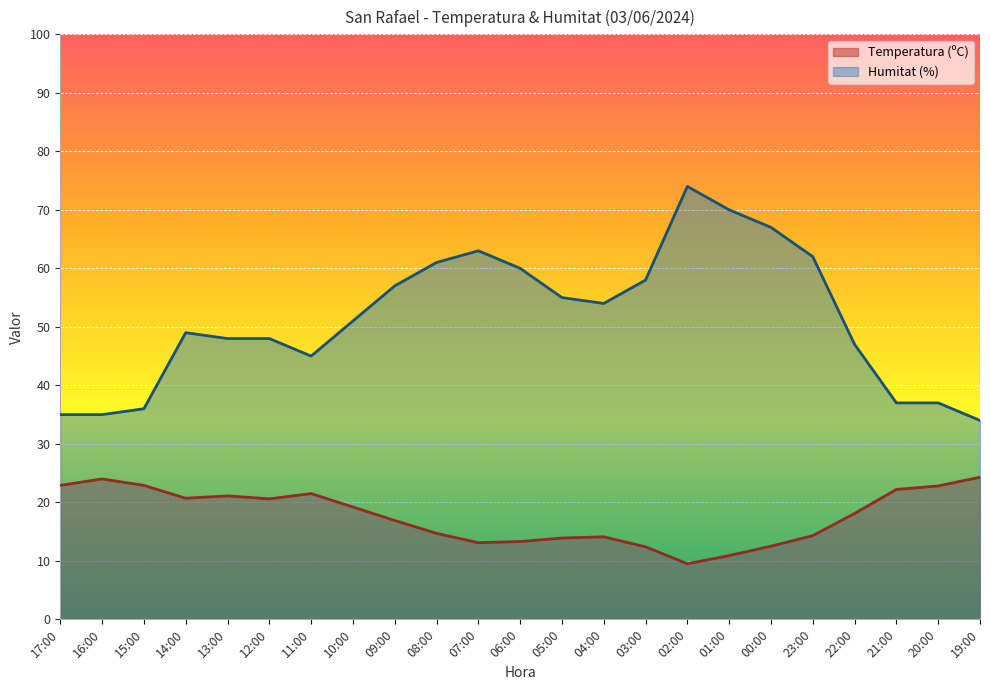

What is the difference between the maximum and minimum values in the Humitat (%) series?

40.0